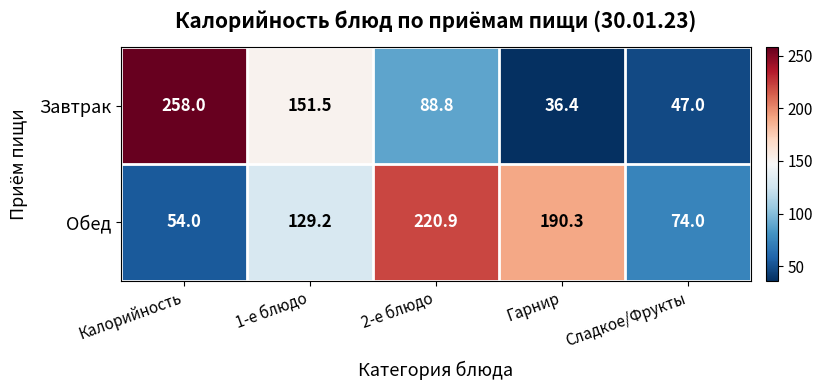

What is the average value of the Обед series?

133.7